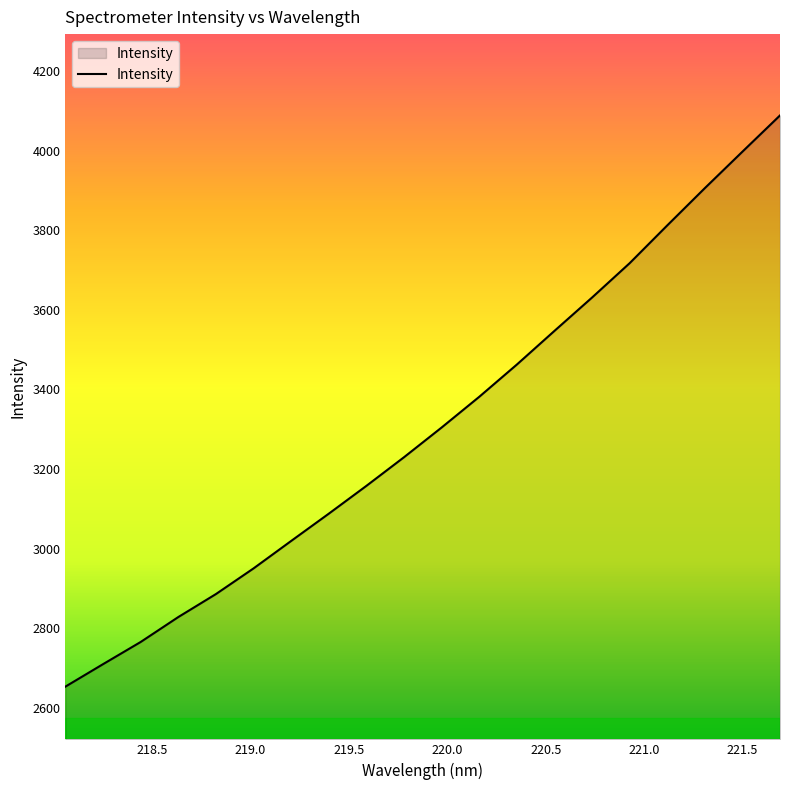

What is the difference between the maximum and minimum values?

1436.0